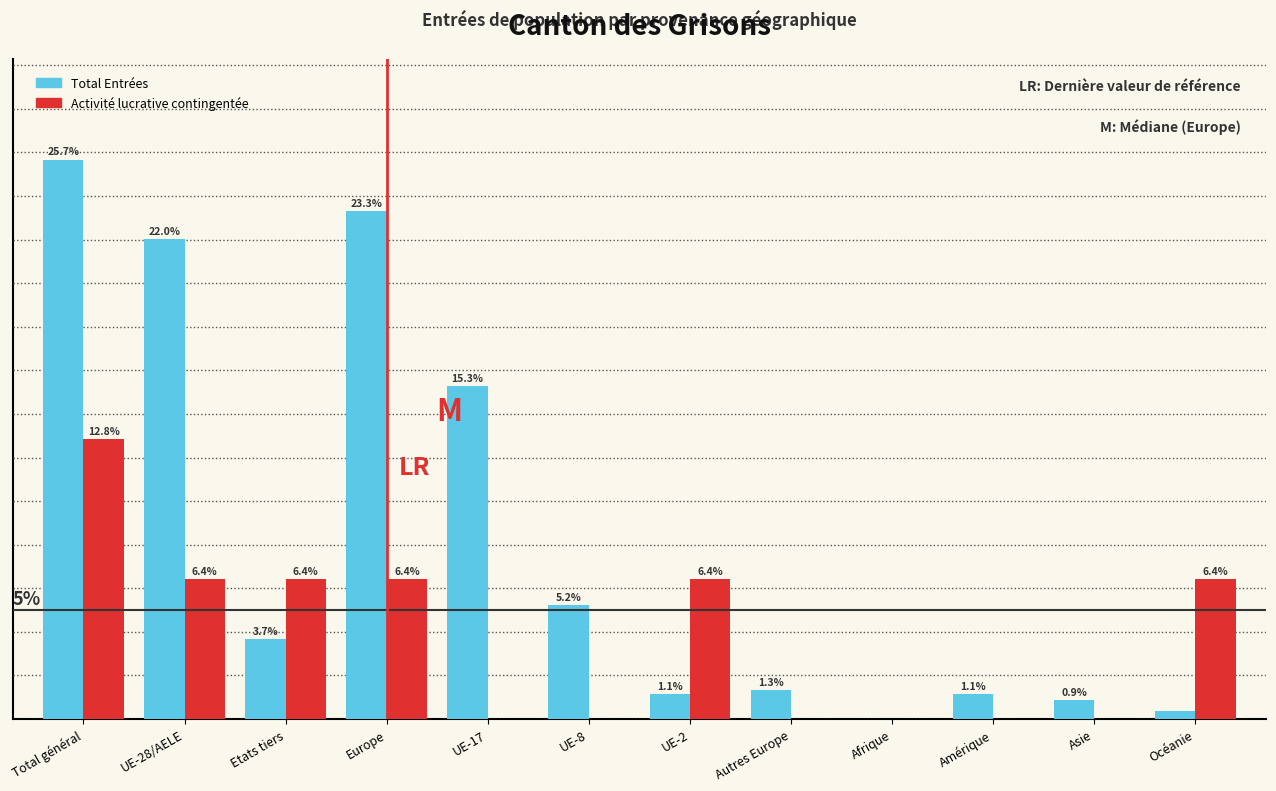

Between UE-28/AELE and Etats tiers, which series saw the biggest shift?

Total Entrées